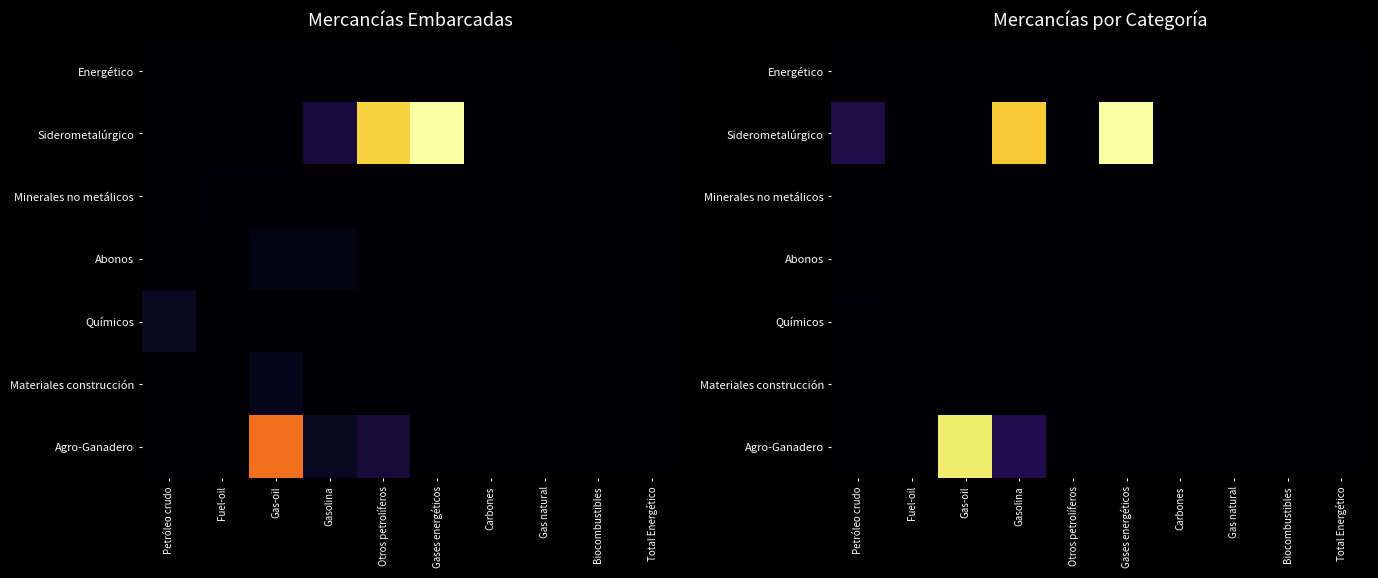

What is the sum of the Agro-Ganadero values at Otros petrolíferos and Gas natural?

30